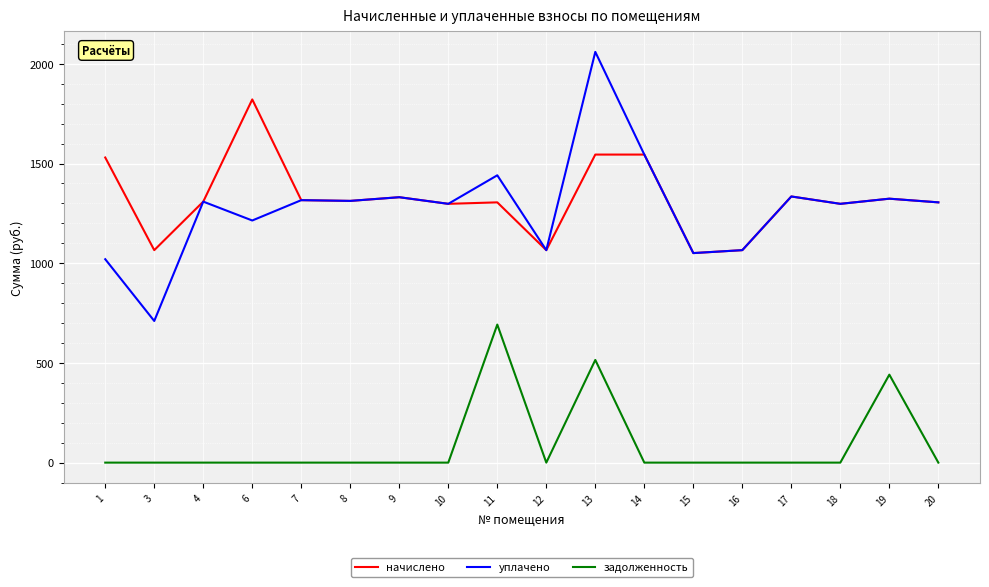

What is the difference between the highest and lowest values at 8?

1312.6